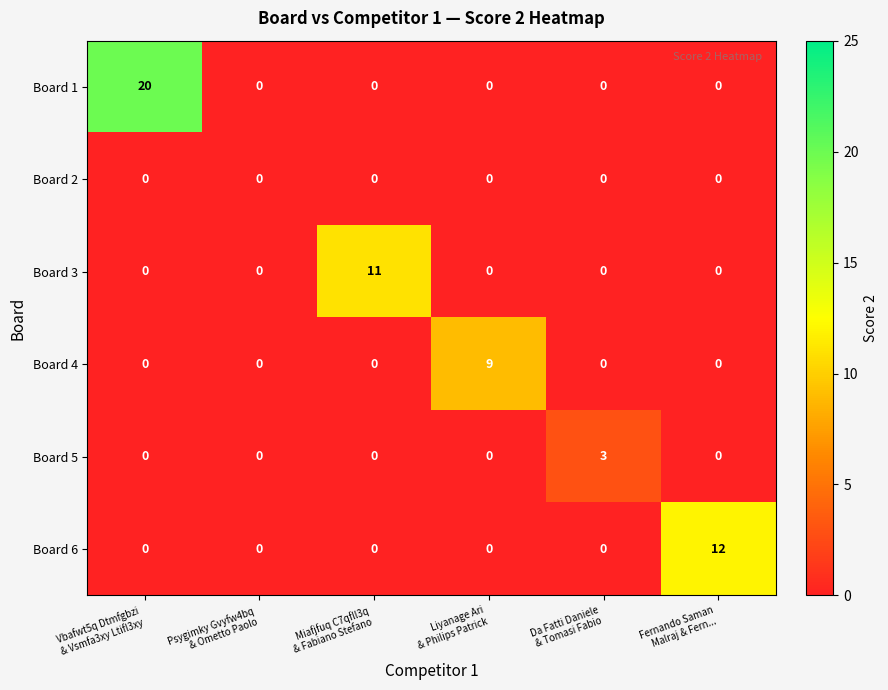

Count the Board 5 values in the range 0 to 1.

5